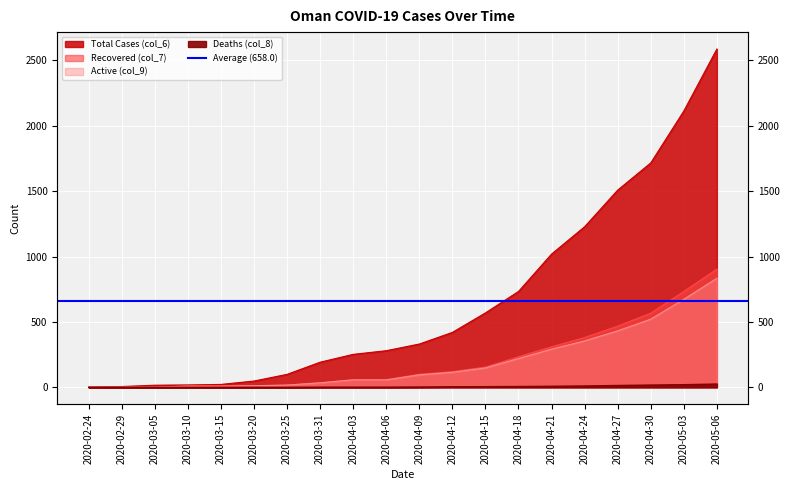

What is the difference between the maximum and minimum values in the Deaths (col_8) series?

25